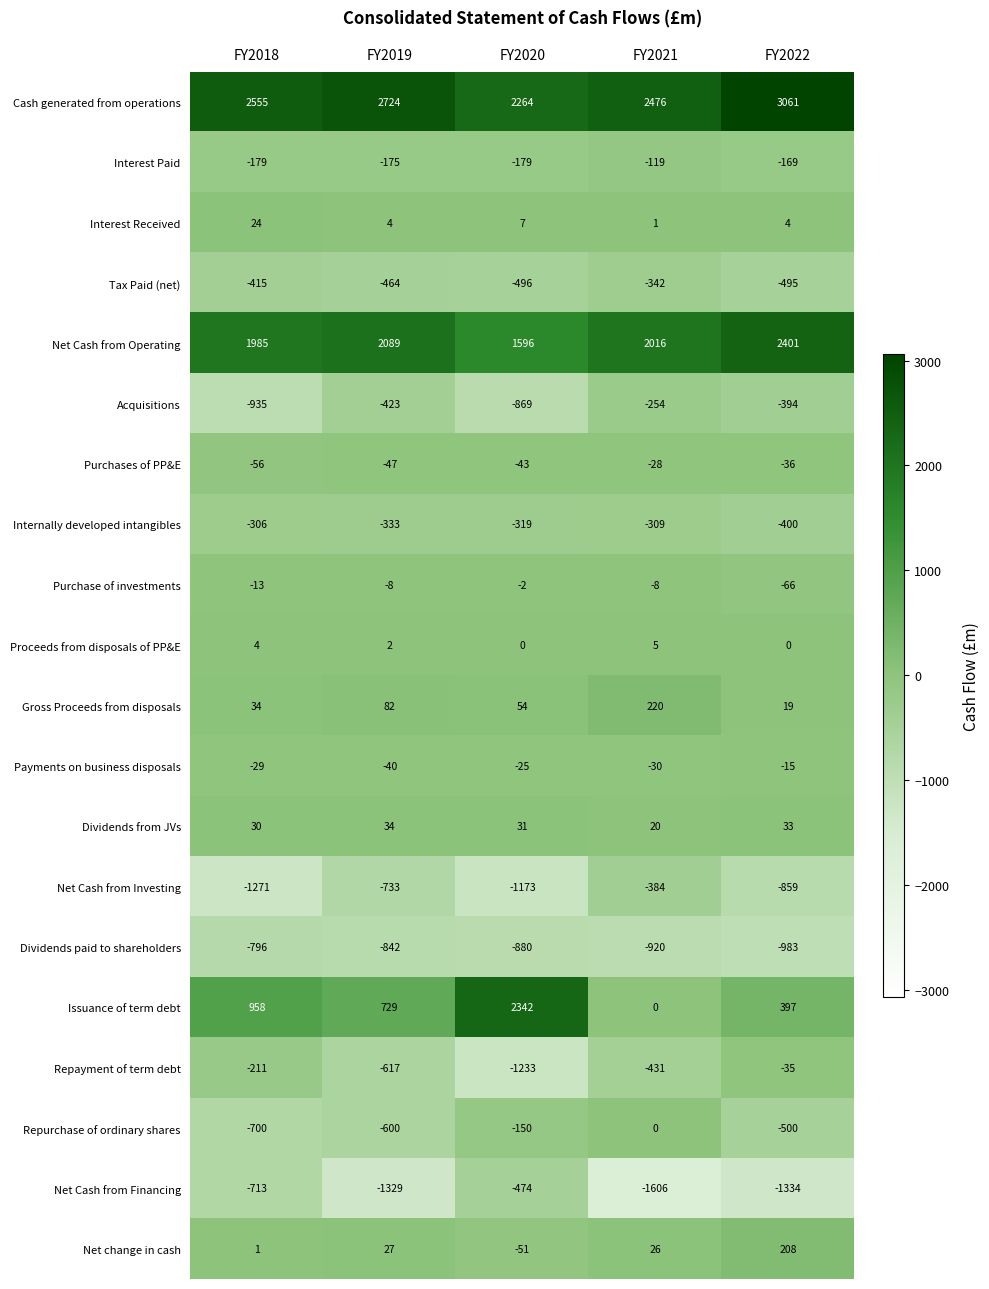

Where does the Internally developed intangibles series first go above -319?

FY2018